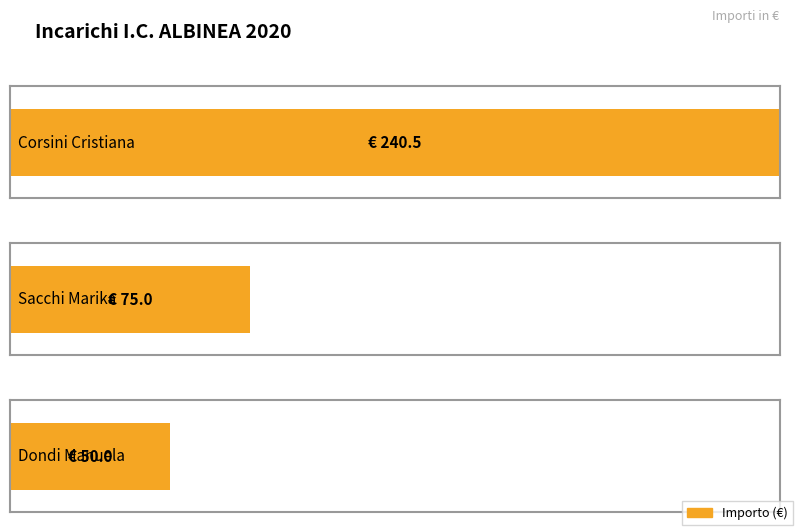

List the labels in order of value, largest first.

Corsini Cristiana, Sacchi Marika, Dondi Manuela